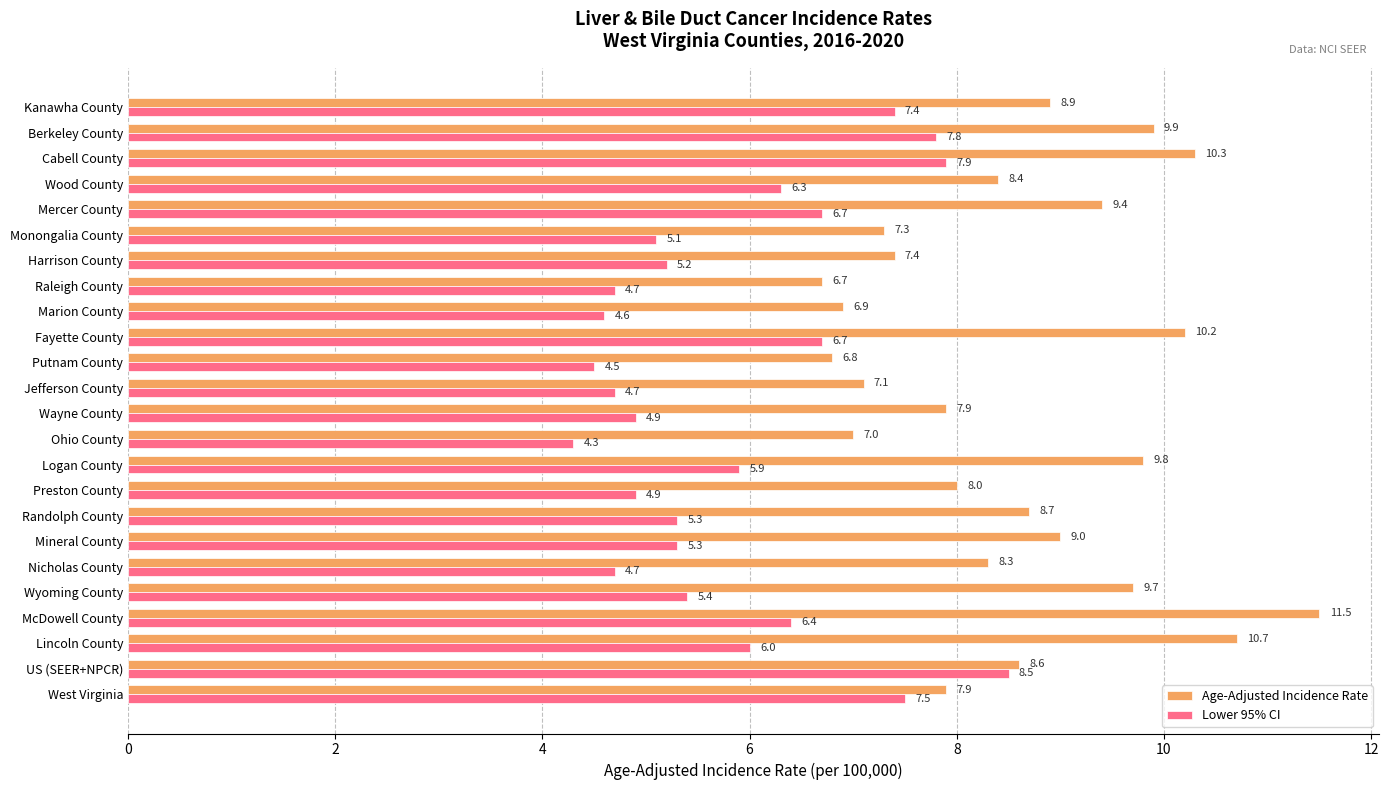

Which category has the highest value across all series?

McDowell County